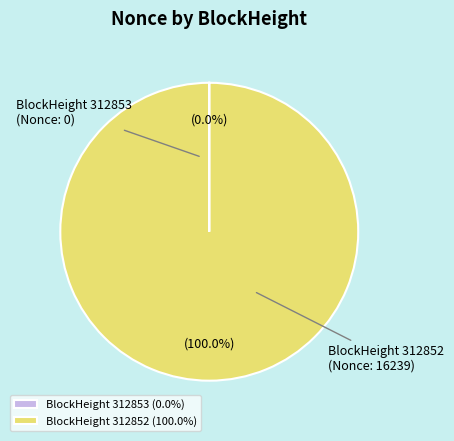

Is there a majority slice in this chart?

Yes